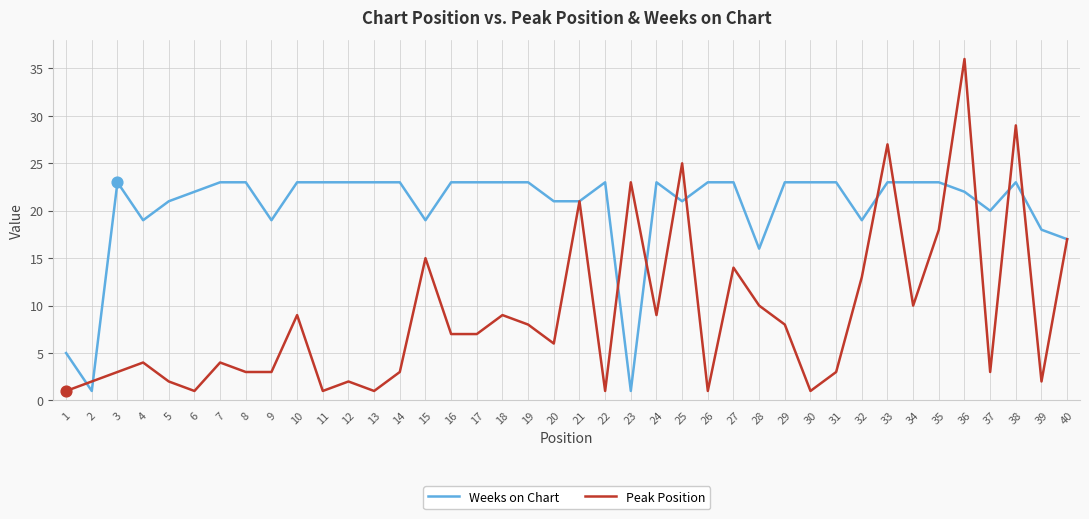

At which category is the sum across all series the highest?

36